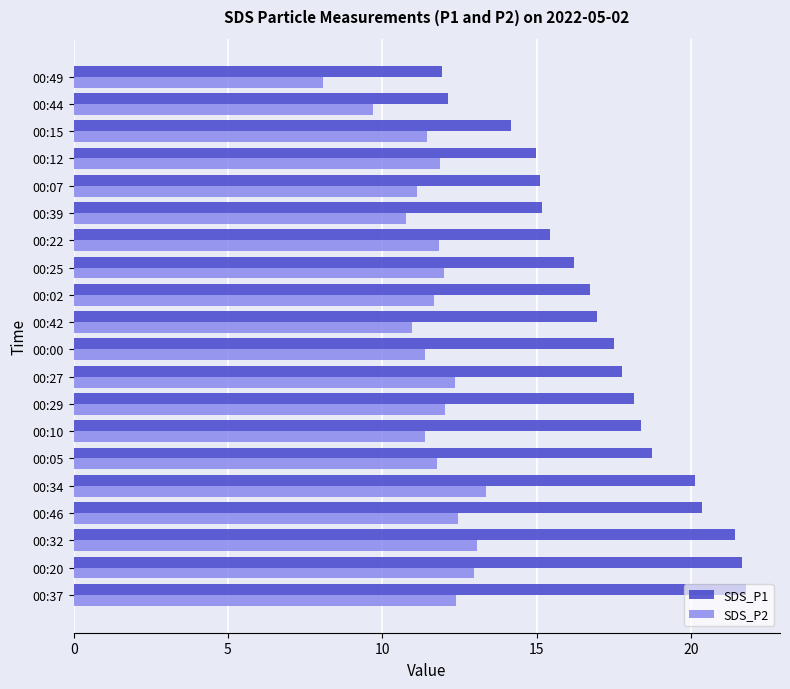

Count the number of data series in this chart.

2